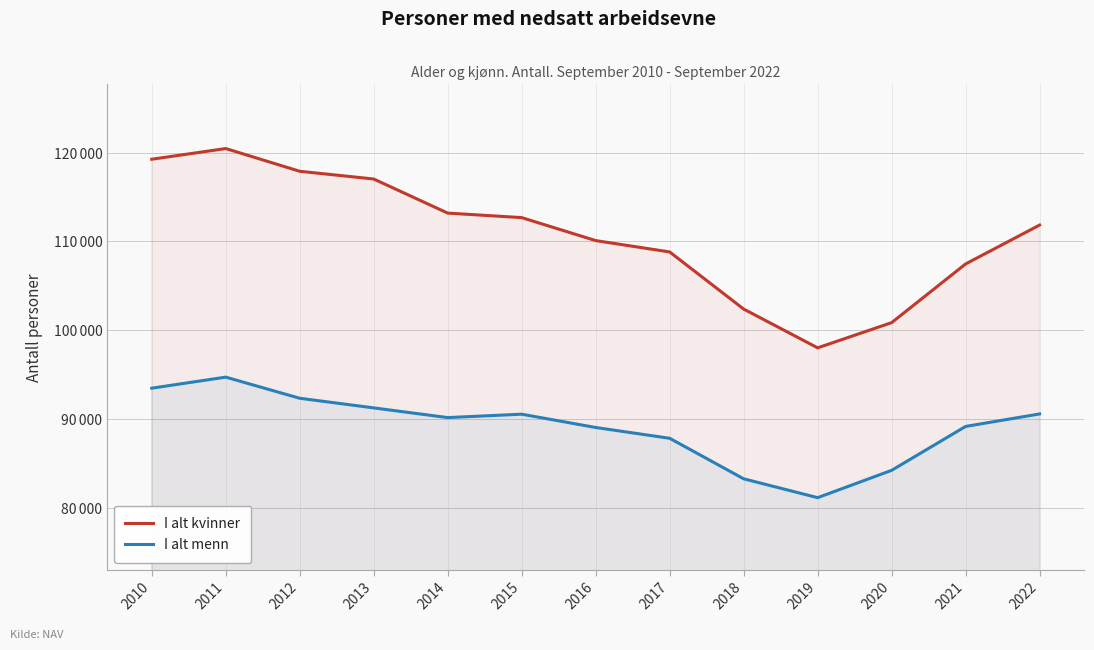

At how many categories does at least one series exceed 88992?

13